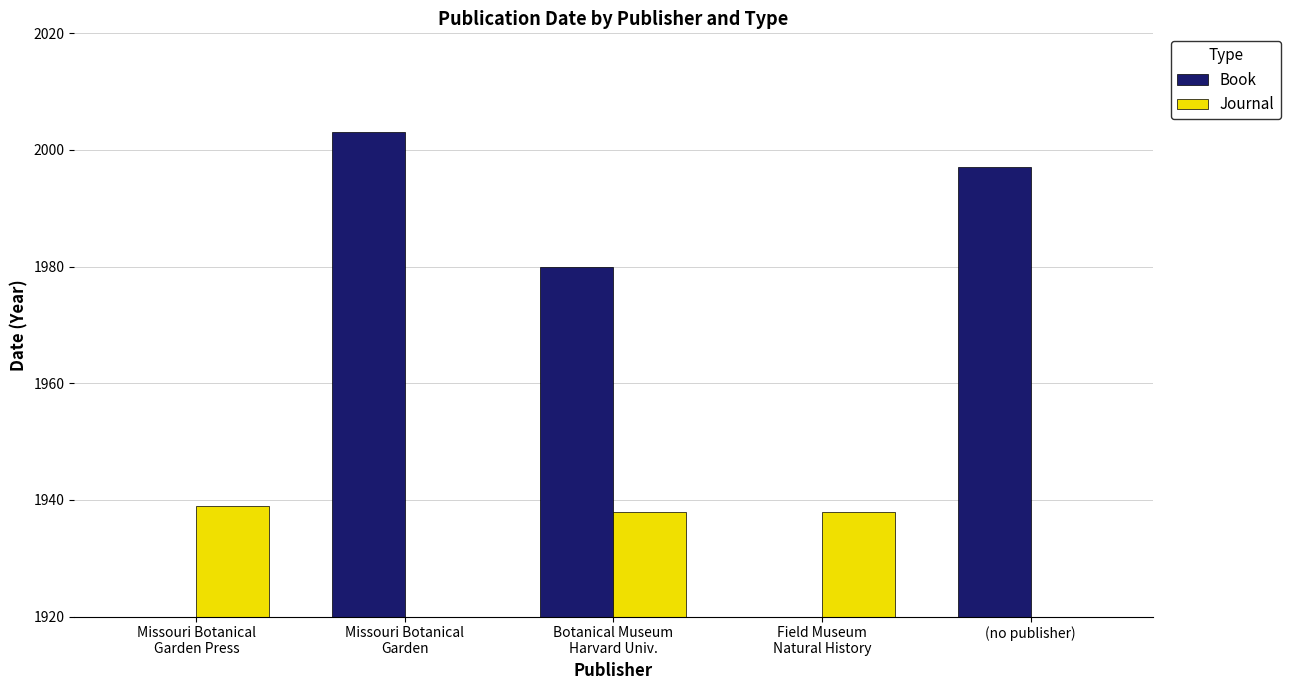

Does the chart contain stacked bars?

No